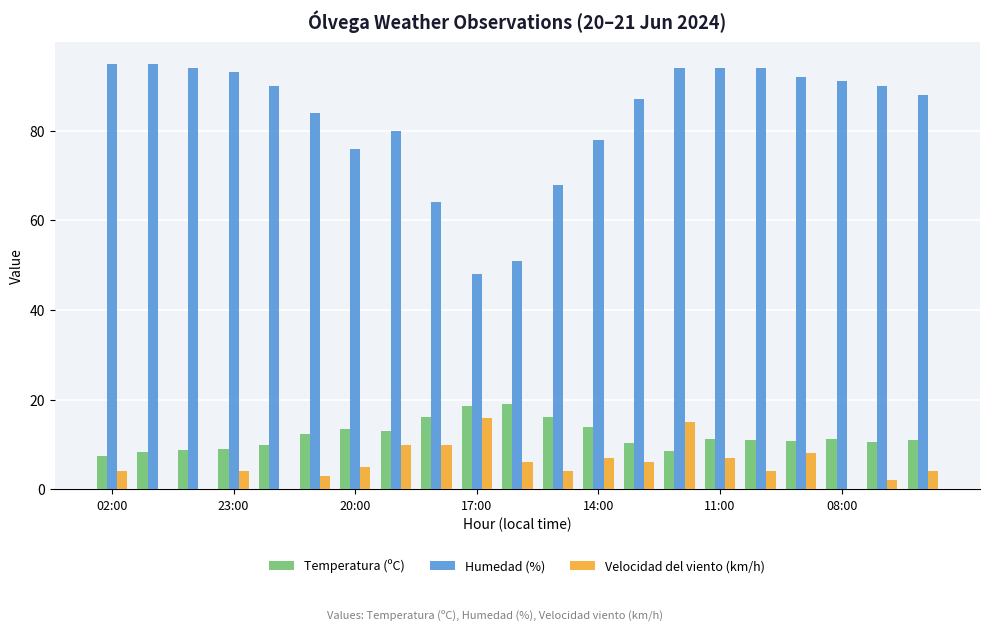

What is the maximum value shown in the chart?

95.0